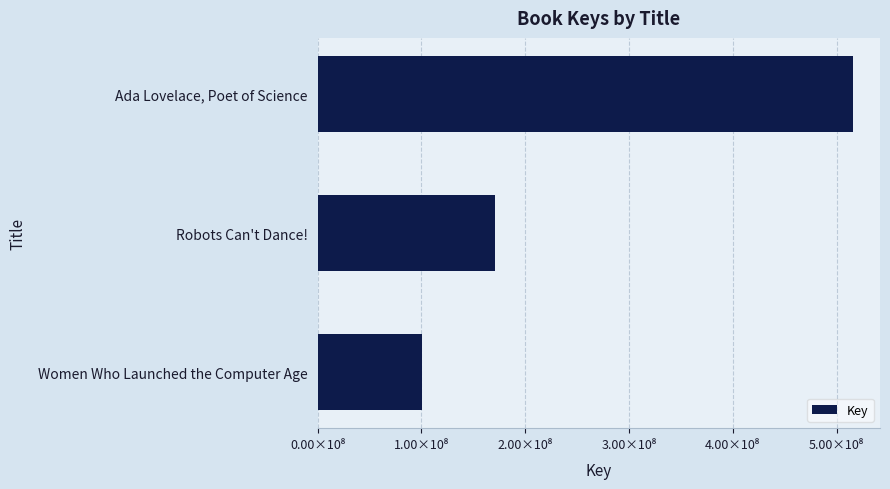

What is the greatest value displayed?

515913524